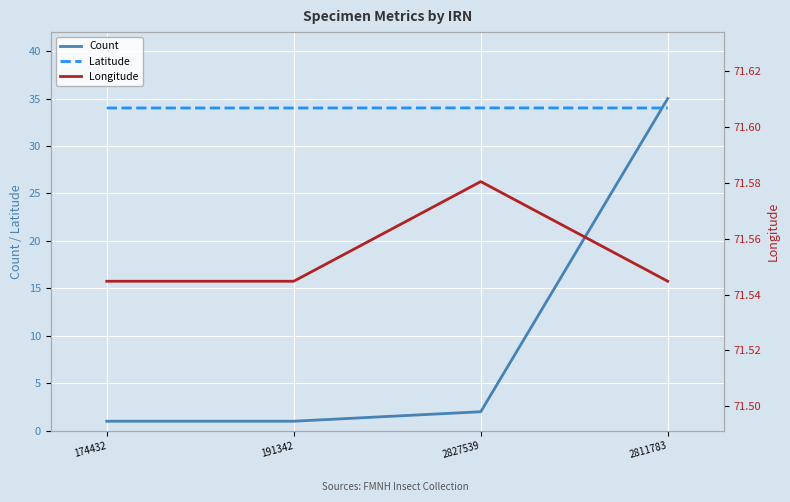

What is the approximate value of Longitude at 2827539?

71.6